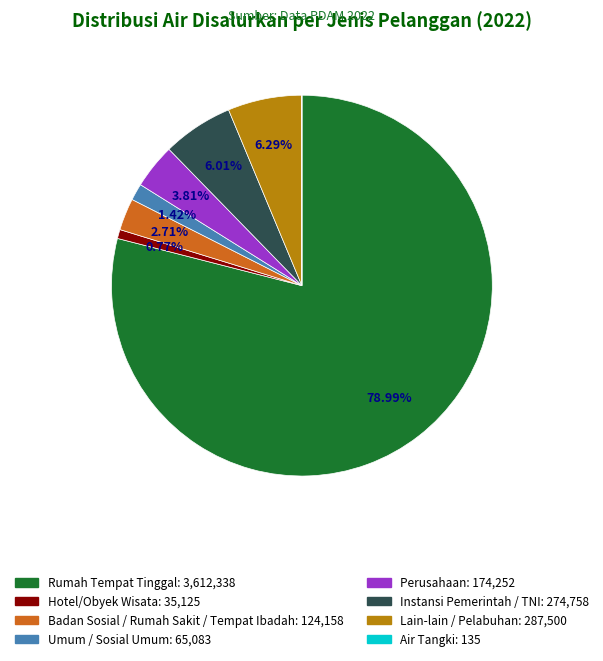

Which category has the biggest portion of the pie?

Rumah Tempat Tinggal